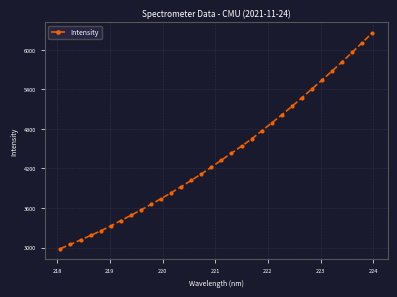

What is the value of the 27th point from the left?

5540.2